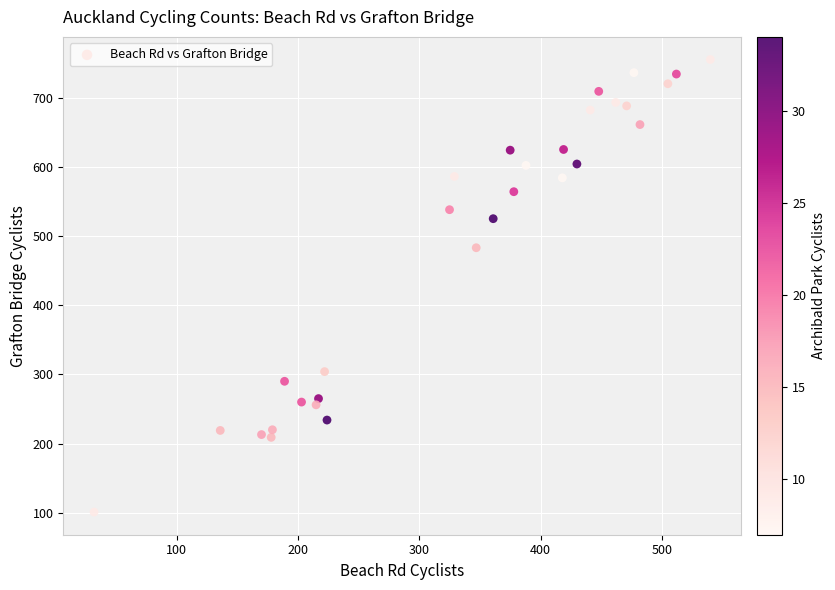

What Y value in the scatter plot is closest to 428?

483